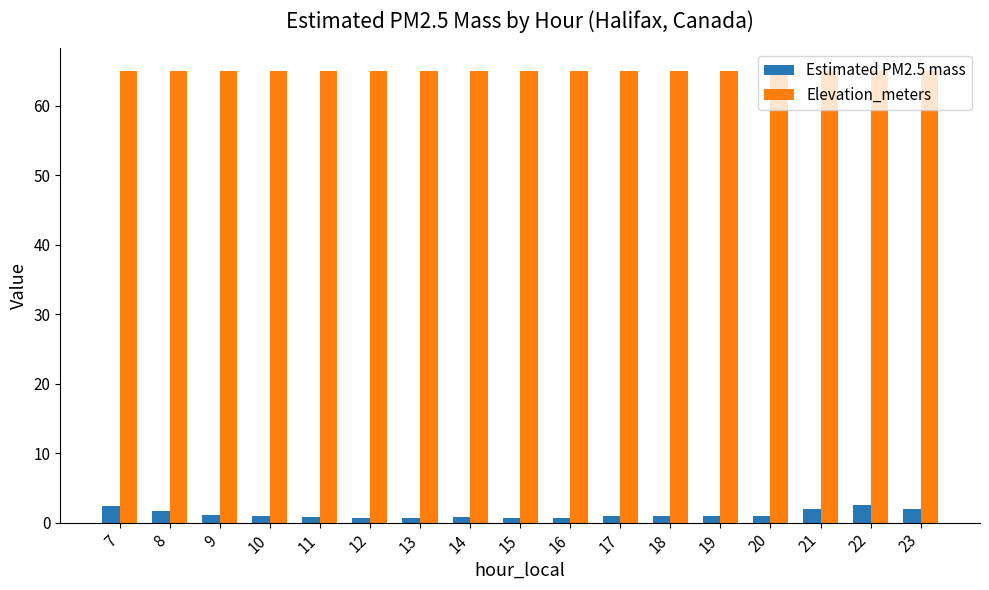

True or false: Elevation_meters has a value of 107.3 at 13.

False